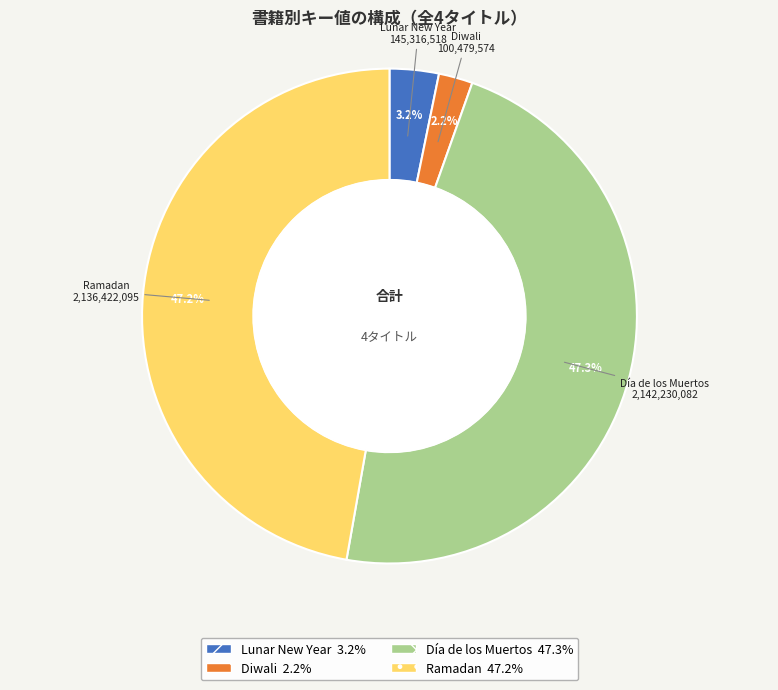

How many slices are in this pie chart?

4